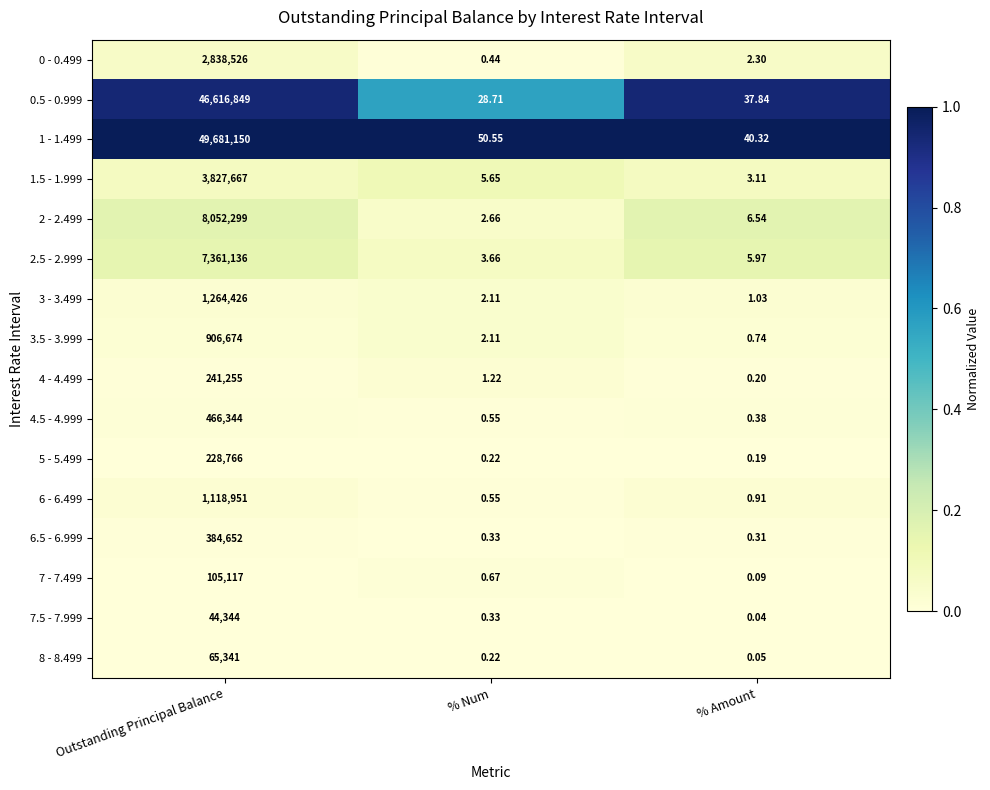

At which category is the sum across all series the highest?

Outstanding Principal Balance